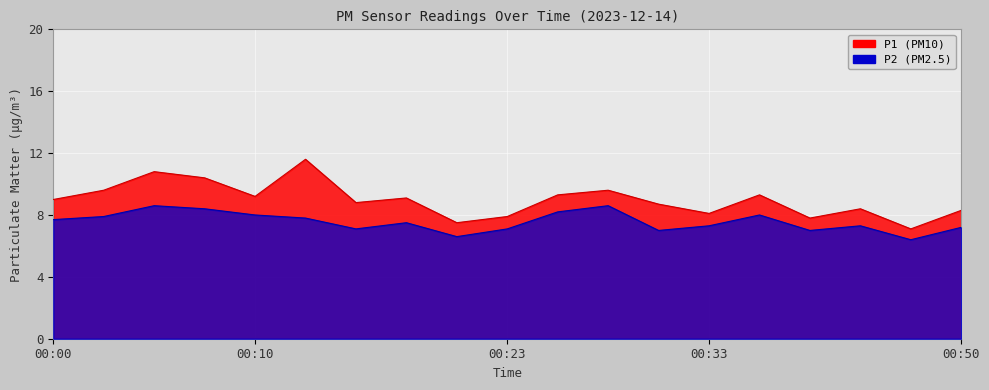

True or false: P2 has more than 1 interior local peaks.

True